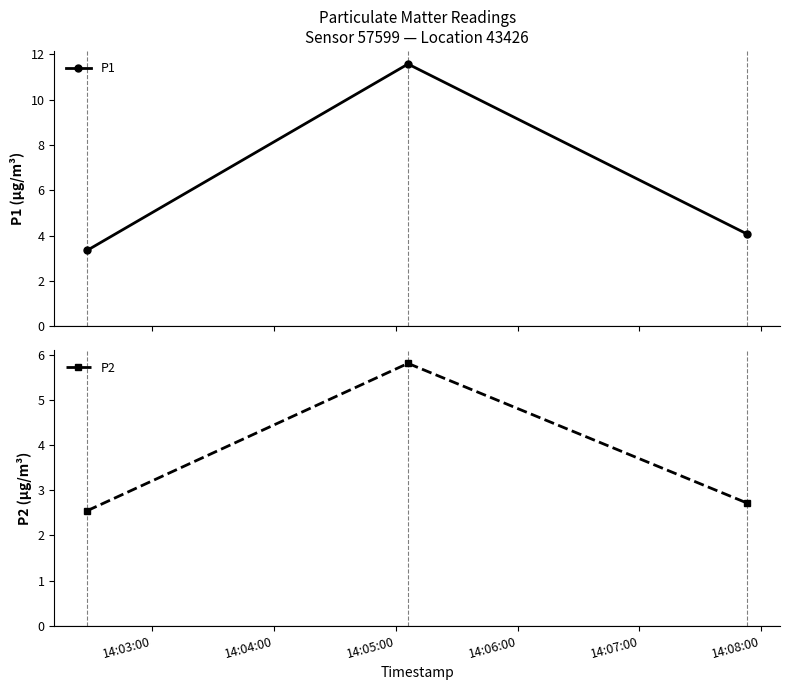

What is the value of the P2 point at the 3rd from the left?

2.7